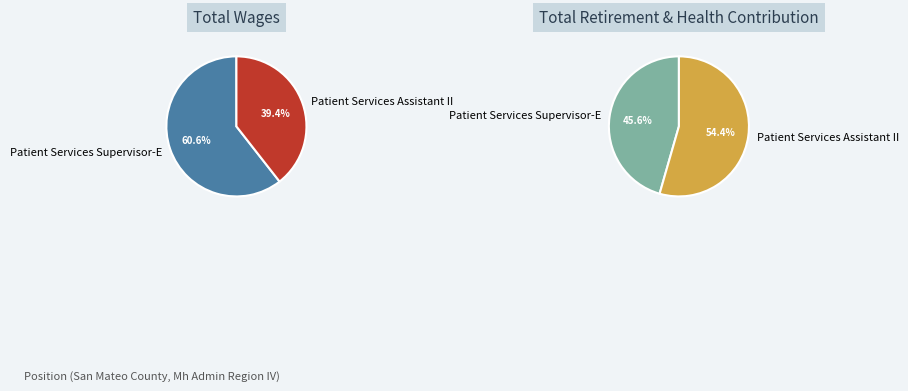

Combined, what portion of the pie is Patient Services Assistant II and Patient Services Supervisor-E?

100.0%